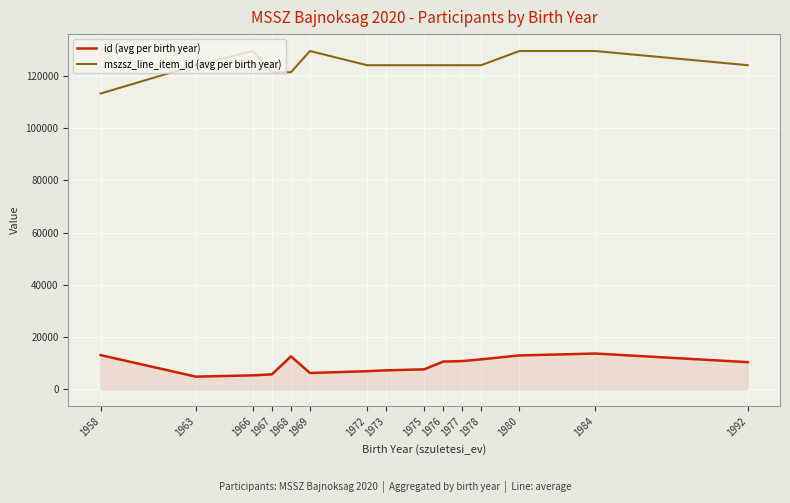

Which series has the largest range (max minus min)?

mszsz_line_item_id (avg per birth year)